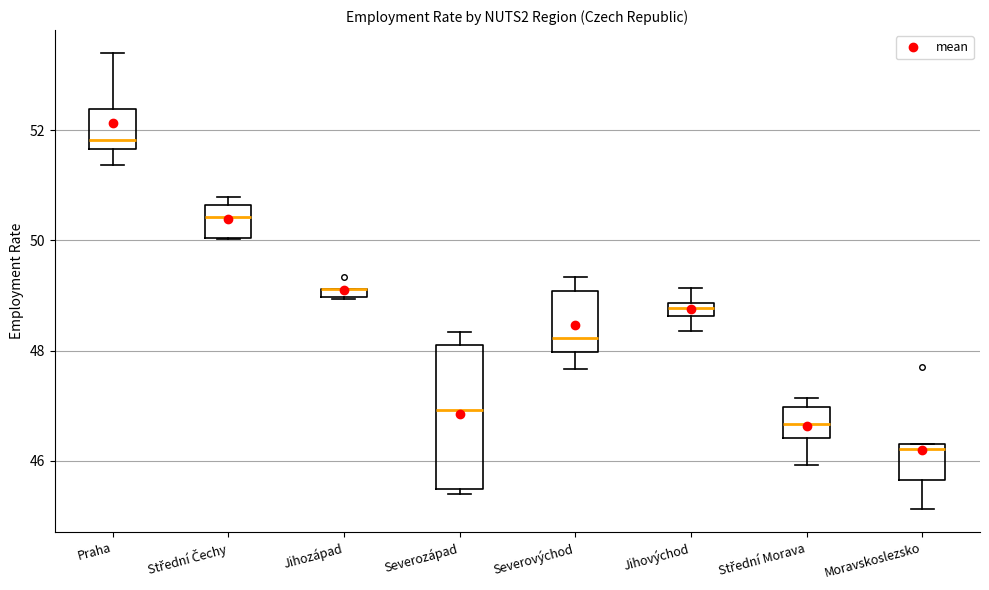

Comparing the boxes themselves (not the whiskers), which one is the tallest?

Severozápad